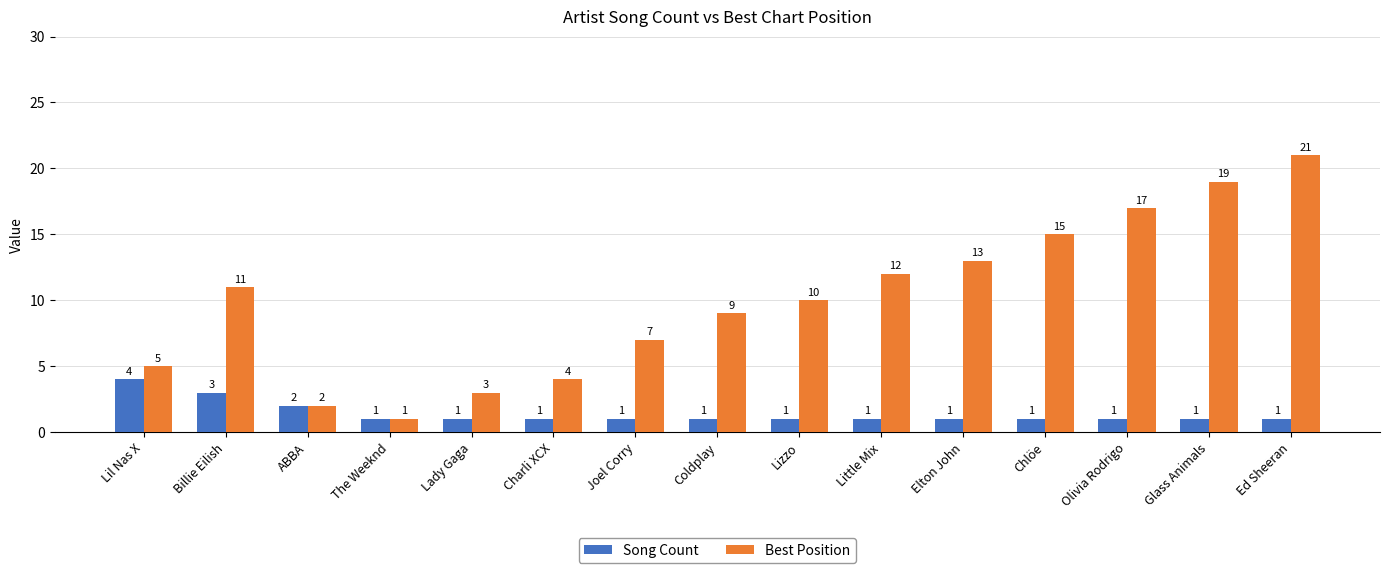

Which series changed the most between Lil Nas X and Coldplay?

Best Position